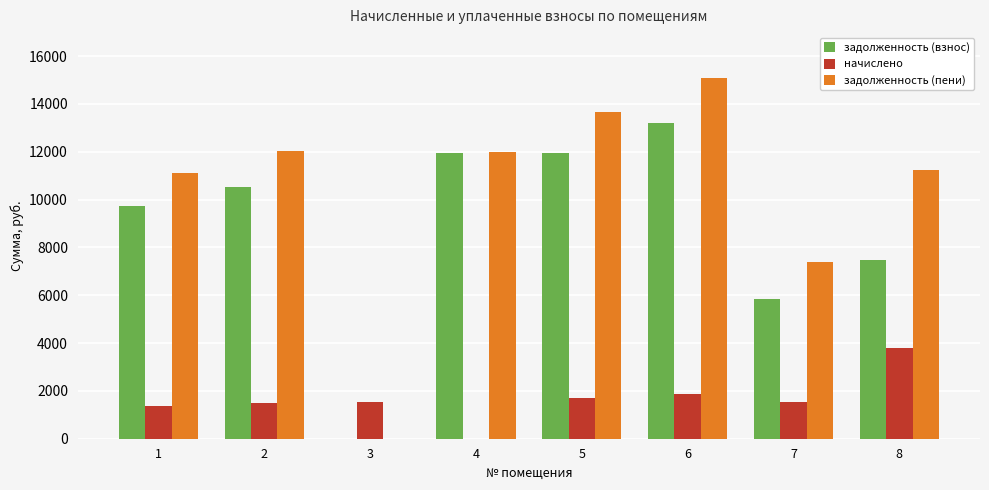

Between 3 and 5, which series saw the biggest shift?

задолженность (пени)